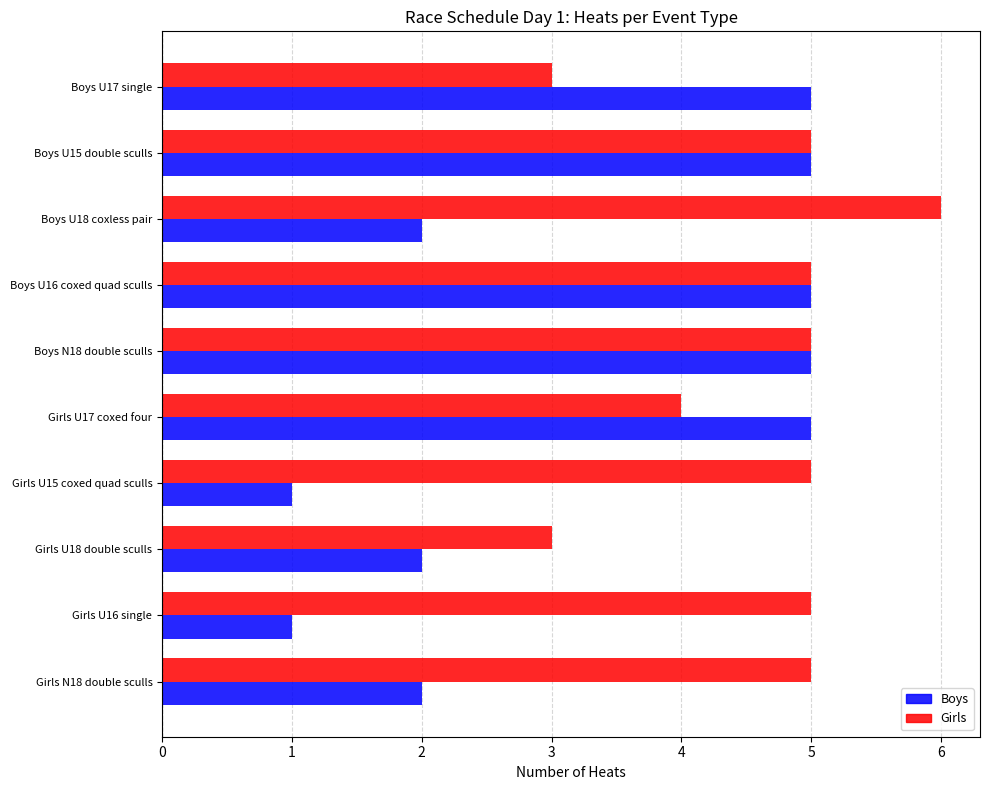

Which series has the largest range (max minus min)?

Boys